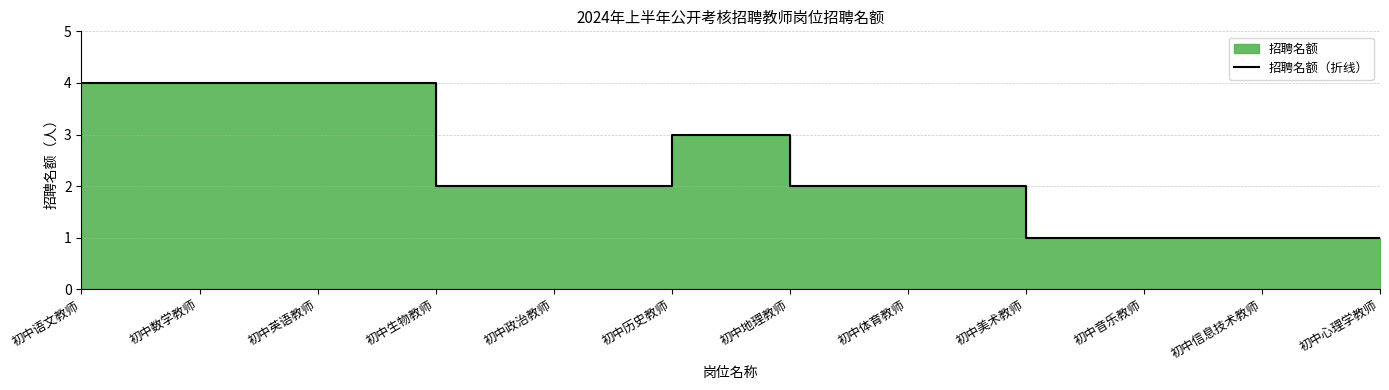

Reading left to right, list all the values displayed in this chart.

初中语文教师=4	初中数学教师=4	初中英语教师=4	初中生物教师=2	初中政治教师=2	初中历史教师=3	初中地理教师=2	初中体育教师=2	初中美术教师=1	初中音乐教师=1	初中信息技术教师=1	初中心理学教师=1